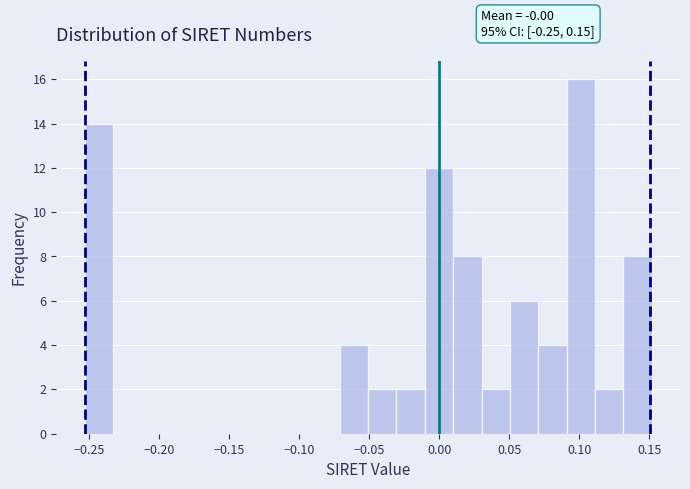

Over which range of the x-axis is the bar tallest?

0.090 to 0.110